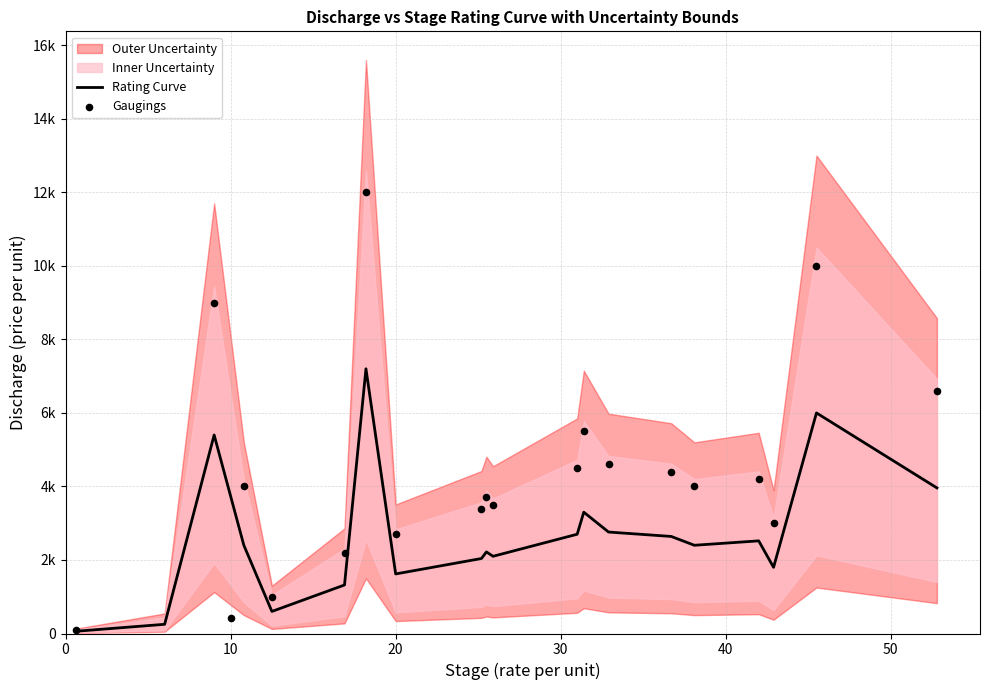

Is the value of Rating Curve at 9 greater than the value of Gaugings at 20?

Yes